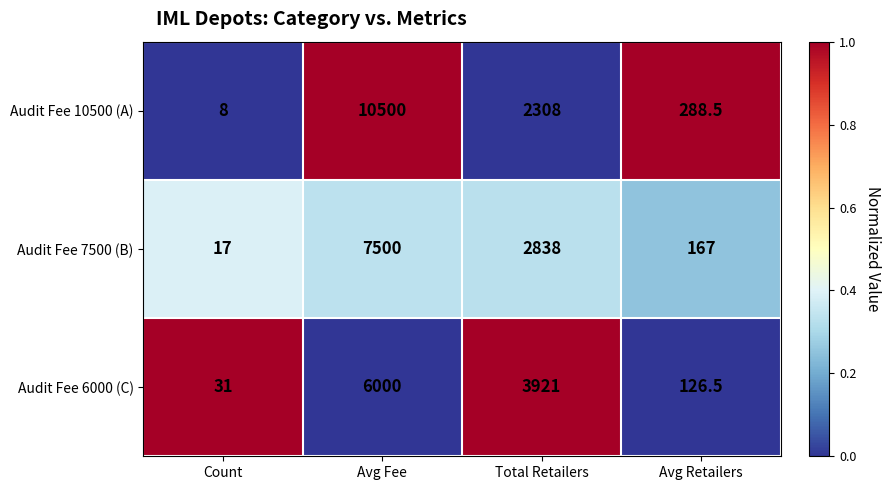

What is the average value of the Audit Fee 7500 (B) series?

2630.5